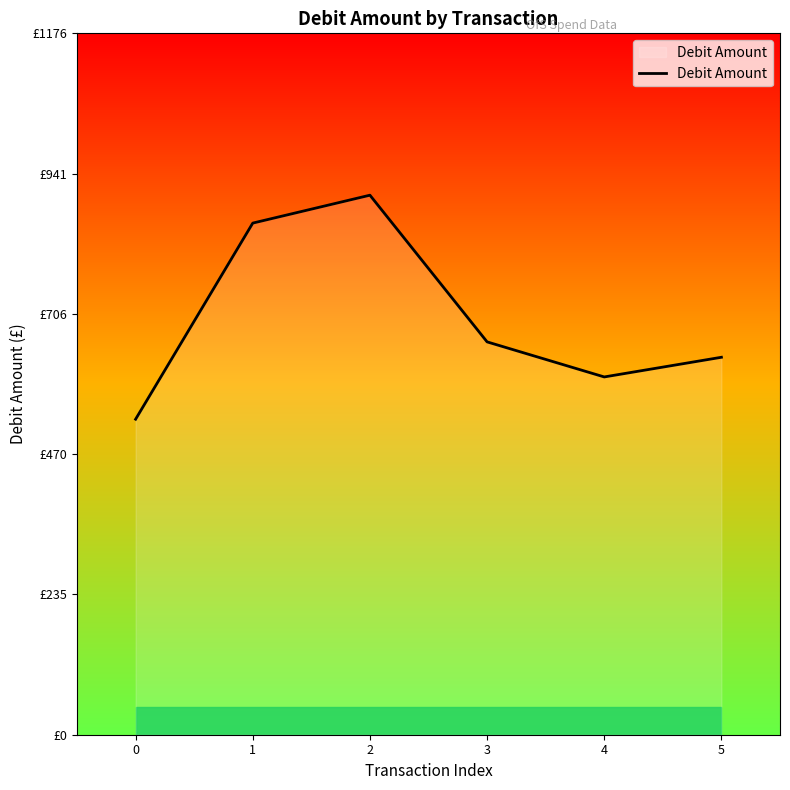

The value at 1 is 858.0. True or false?

True